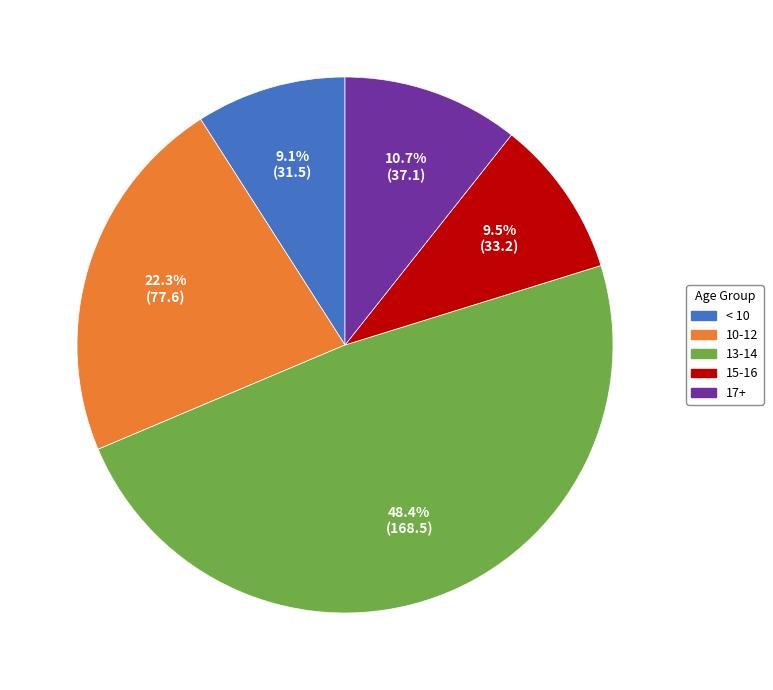

Is there any slice that represents more than half of the pie?

No